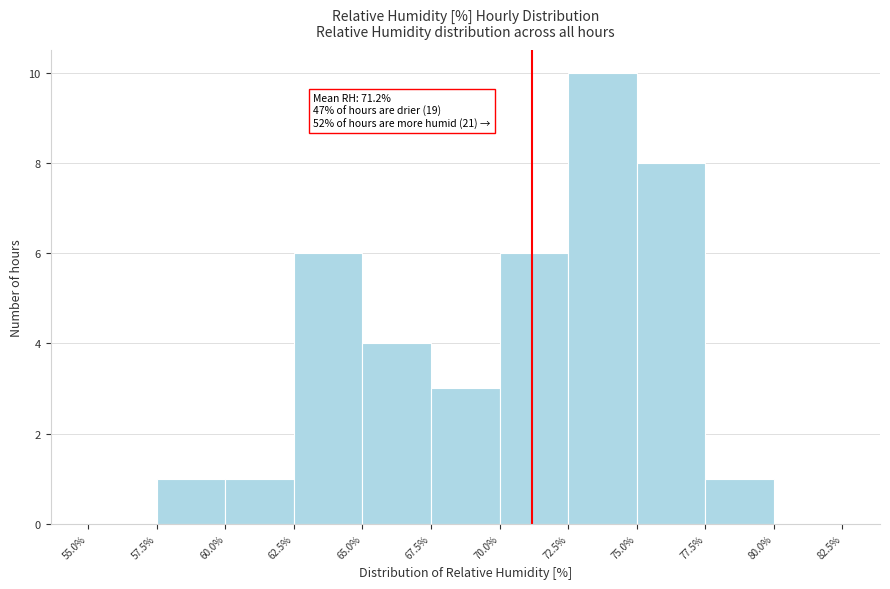

Which range on the x-axis has the tallest bar?

72.5% to 75.0%